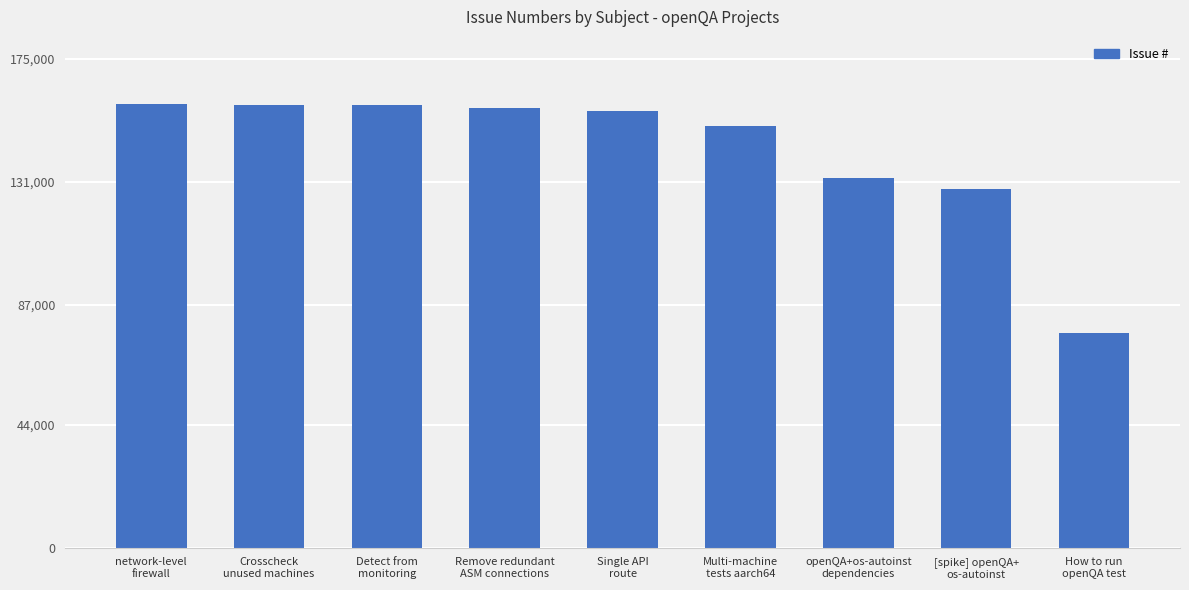

True or false: the data shows 76978 at How to run
openQA test.

True